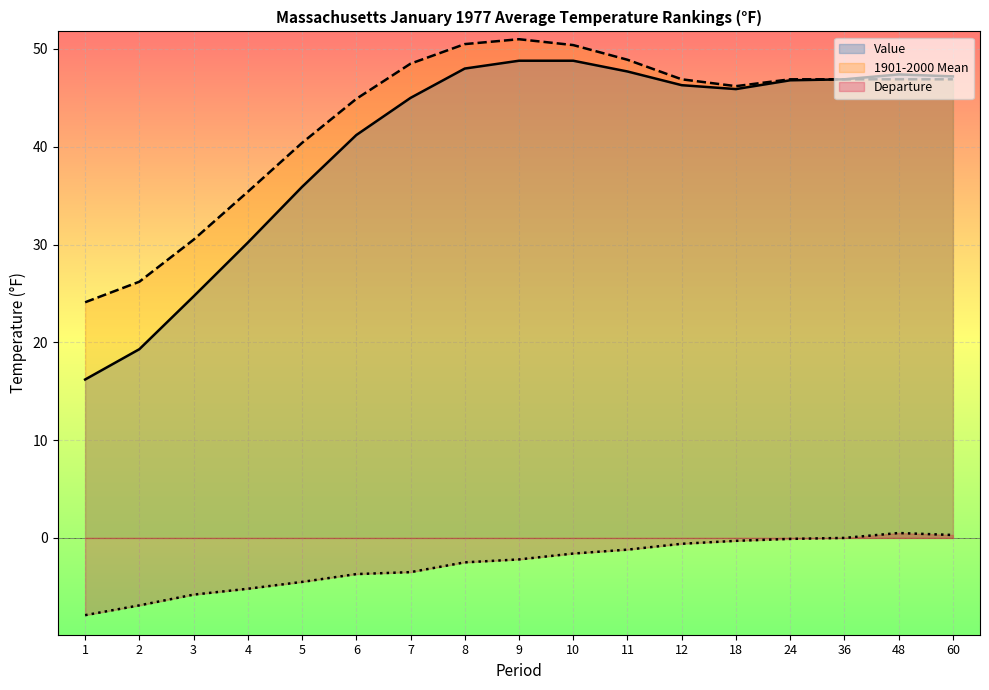

Where is Value nearest to the value 32?

4